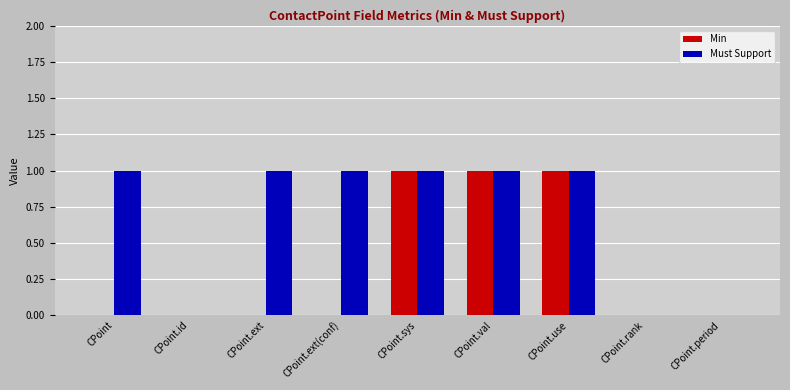

The Must Support series shows 0 at CPoint.ext(conf). True or false?

False